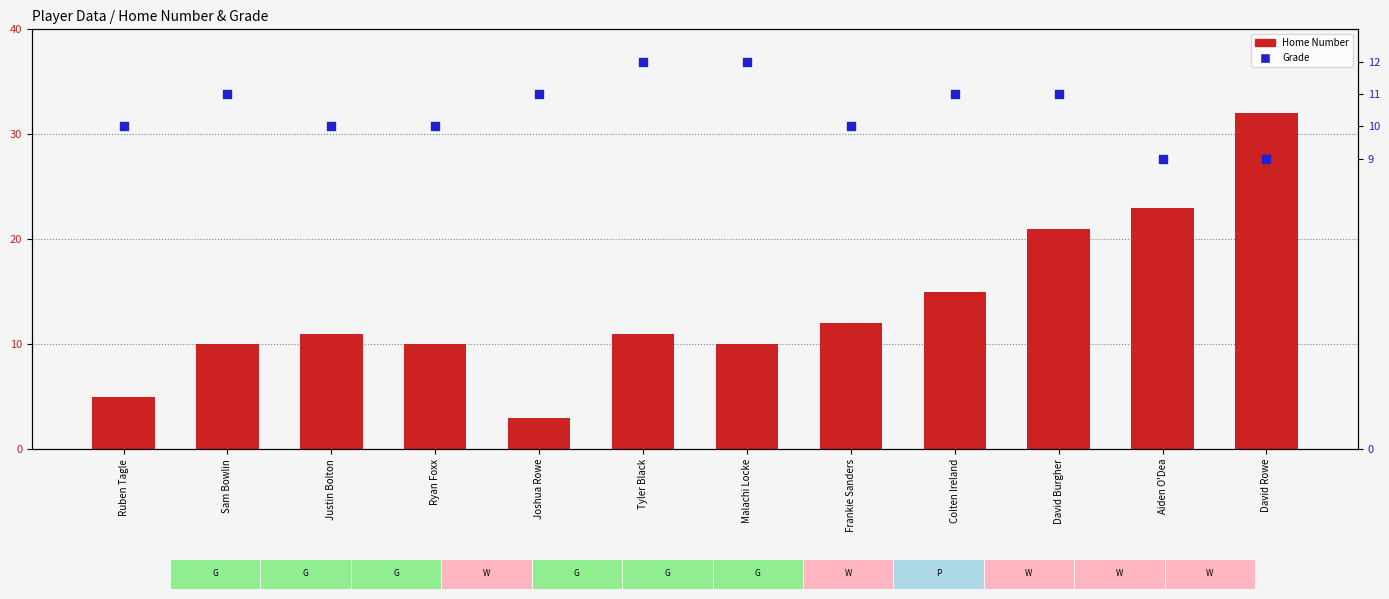

Which series contains the lowest Y value?

Home Number